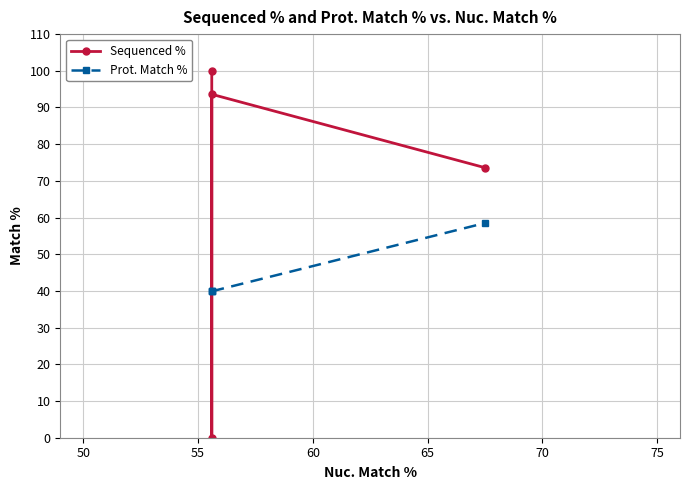

What is the difference between the highest and lowest values at 55?

53.7